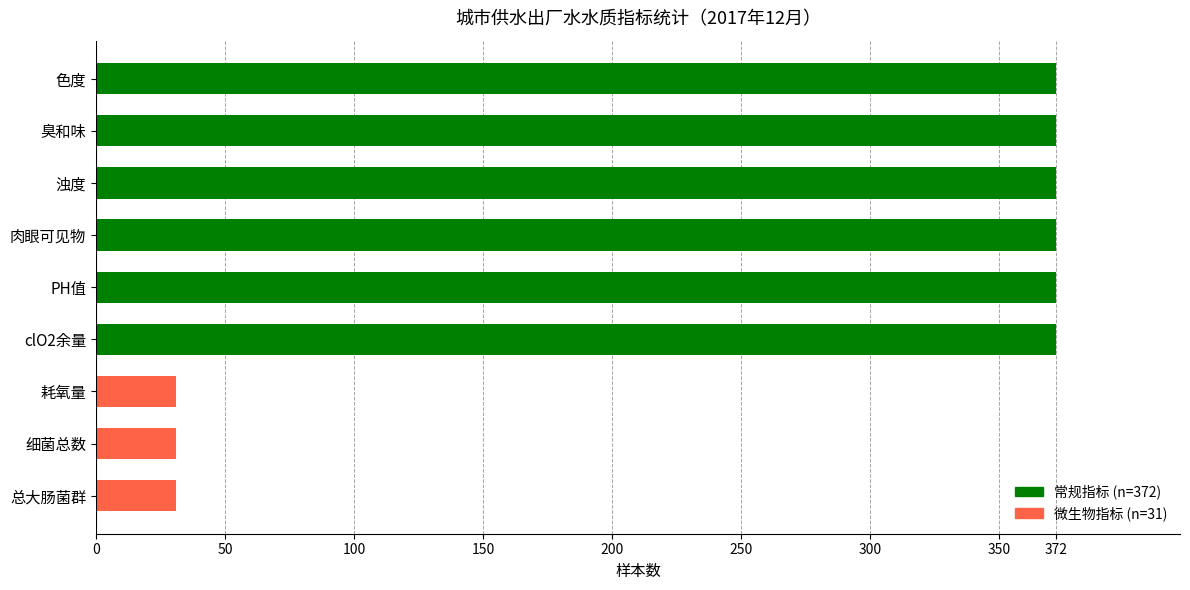

Approximately how many times larger is the value at 细菌总数 compared to 总大肠菌群?

1.0